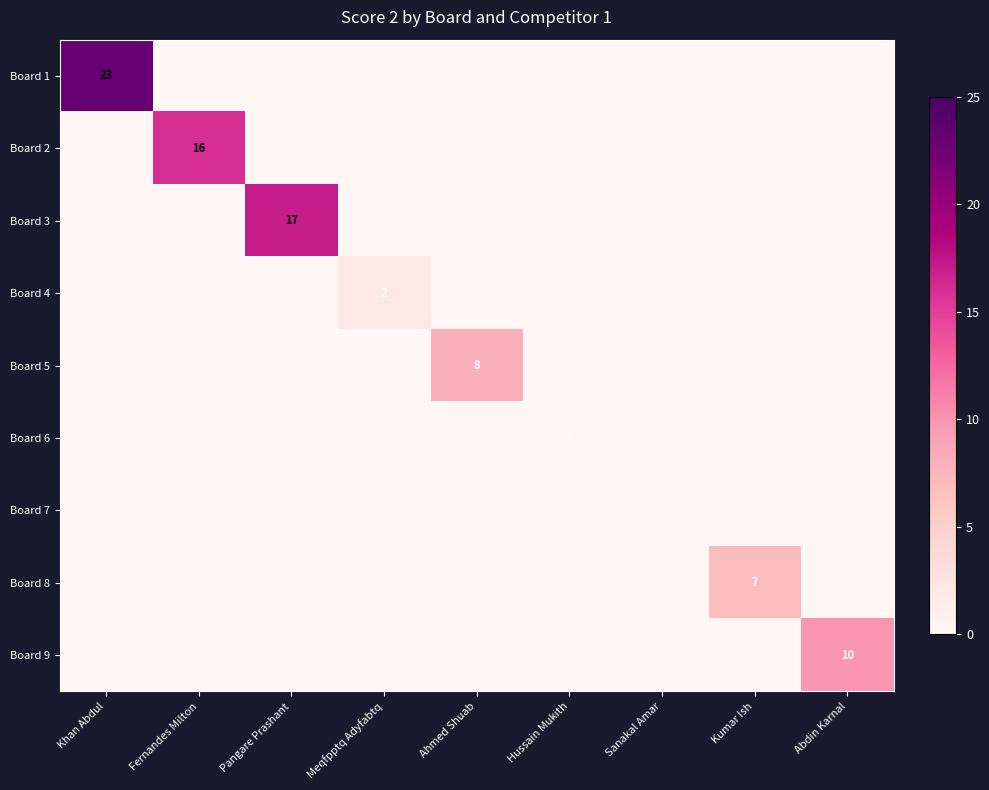

The Board 8 series shows 3 at Sanakal Amar. True or false?

False